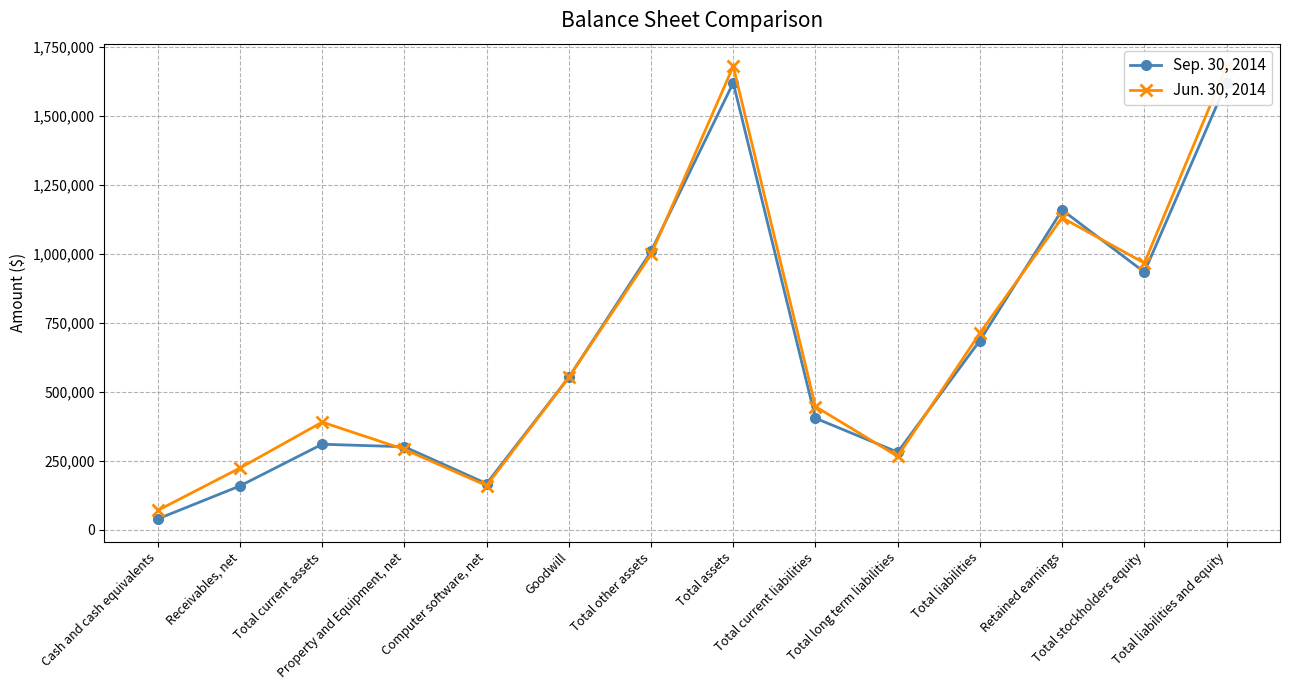

How many lines are shown in the chart?

2